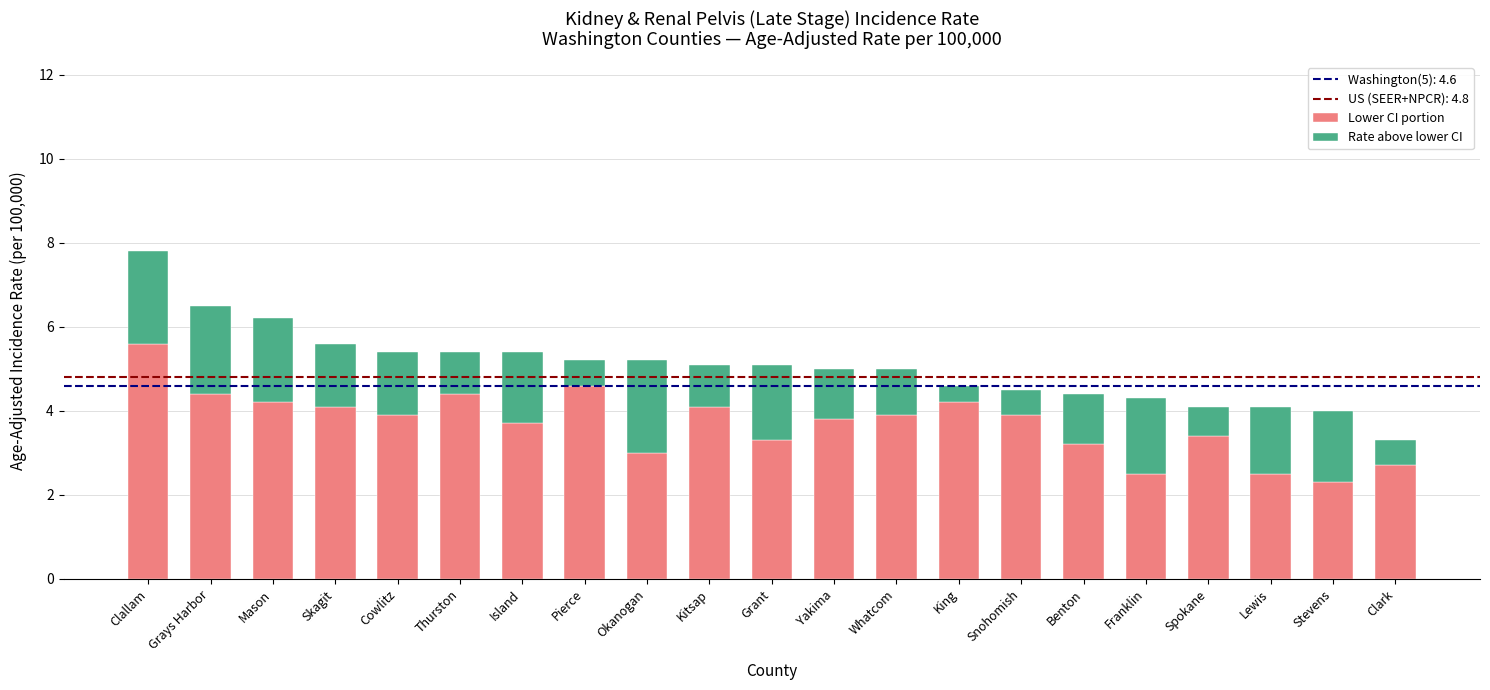

The Lower CI portion series shows 3.4 at Spokane. True or false?

True